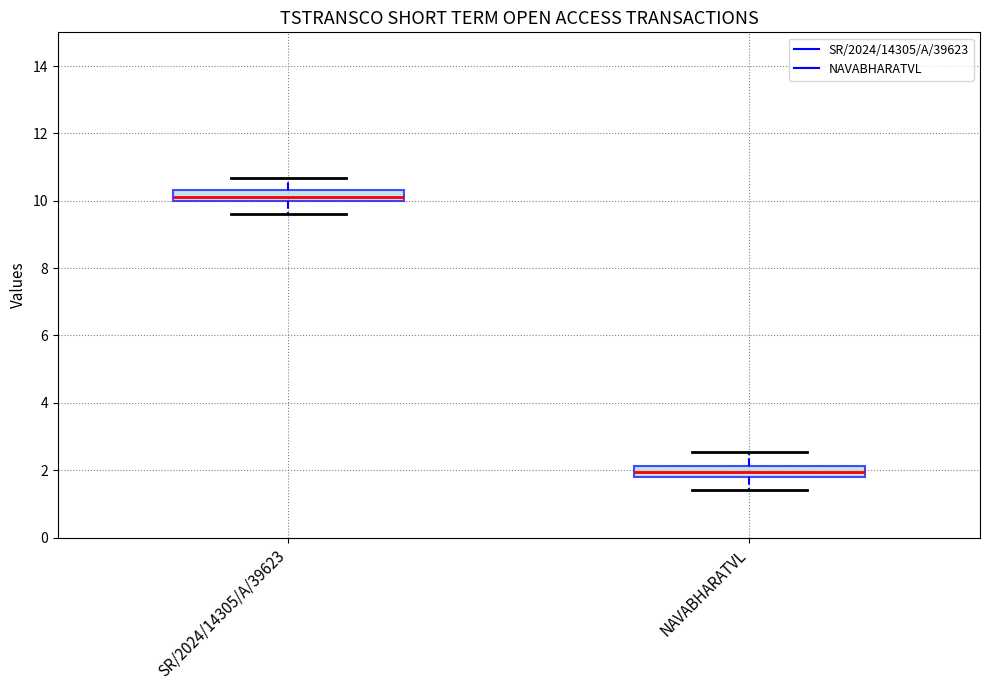

Where does the median line of the box for NAVABHARATVL sit on the y-axis? The values are not printed on the chart, so give them approximately, as read against the axis.

2.0